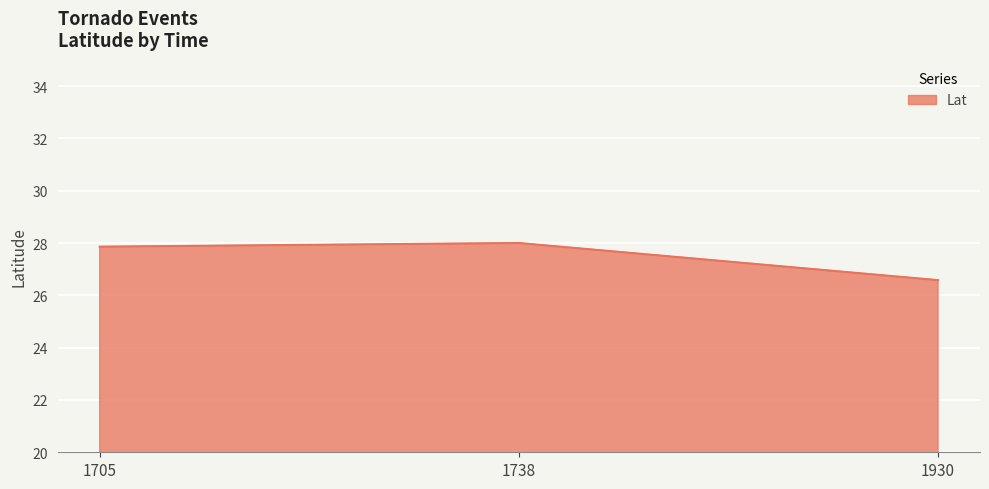

Does the chart have visible grid lines?

Yes